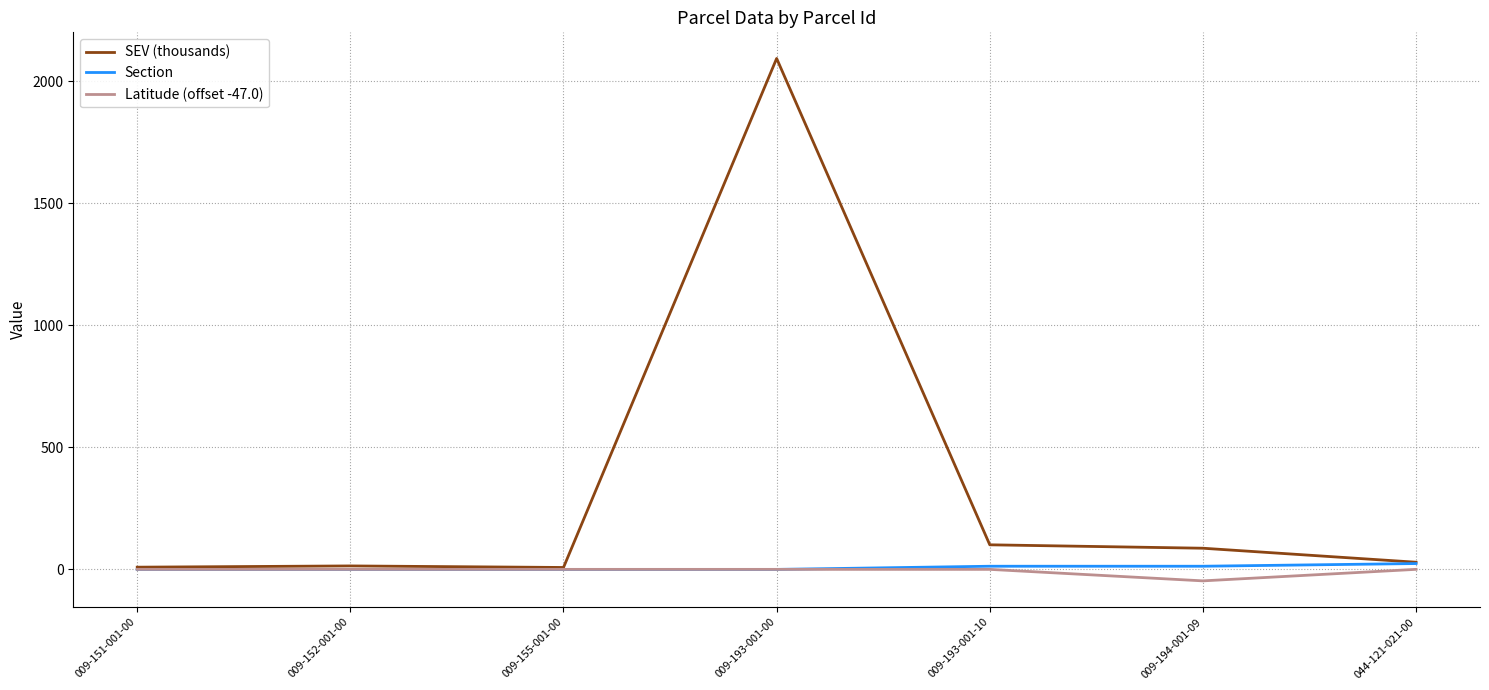

At which category is the sum across all series the highest?

009-193-001-00